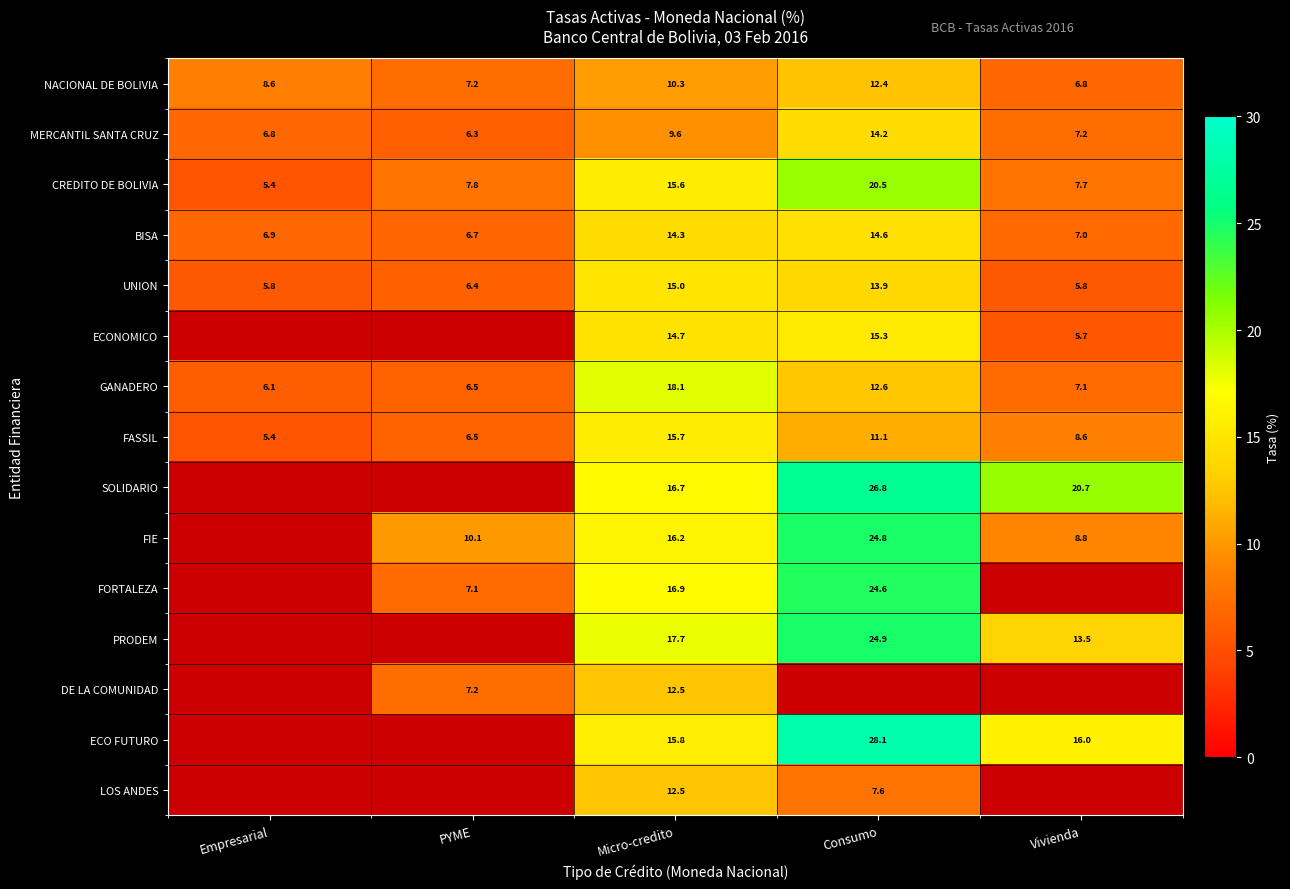

What is the minimum value shown in the chart?

5.4